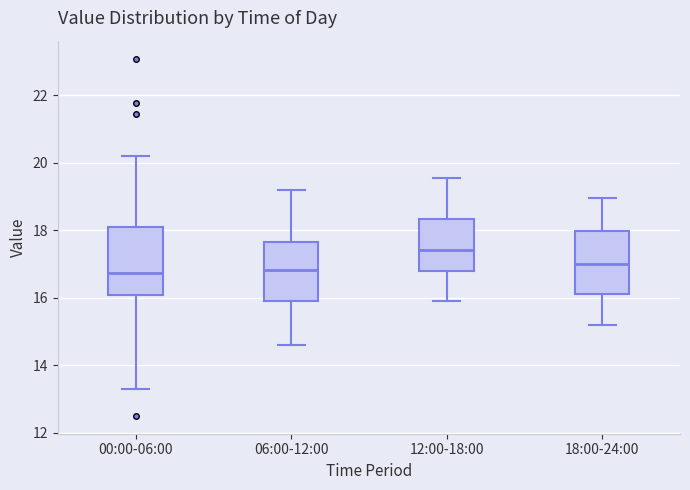

Reading left to right, transcribe this box plot: for each box, give where its median line is, the range the box spans, and where its two whiskers end, as read against the y-axis. The values are not printed on the chart, so give them approximately, as read against the axis.

00:00-06:00: median 16.8, box 16.0 to 18.0, whiskers 13.4 to 20.2
06:00-12:00: median 16.8, box 16.0 to 17.6, whiskers 14.6 to 19.2
12:00-18:00: median 17.4, box 16.8 to 18.4, whiskers 16.0 to 19.6
18:00-24:00: median 17.0, box 16.2 to 18.0, whiskers 15.2 to 19.0